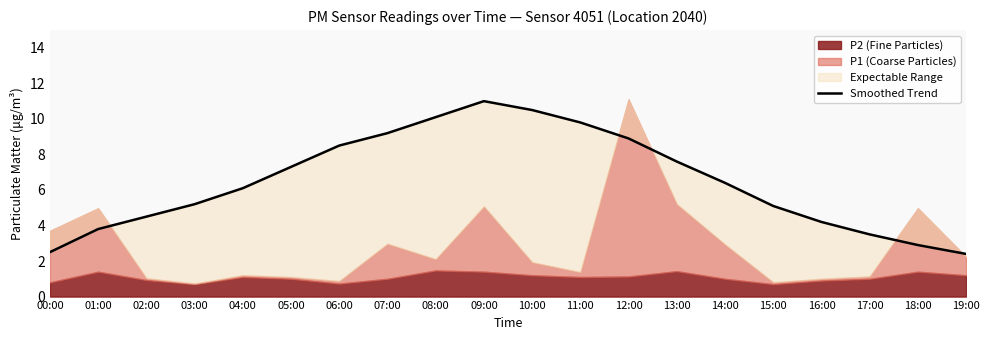

How many lines are shown in the chart?

1